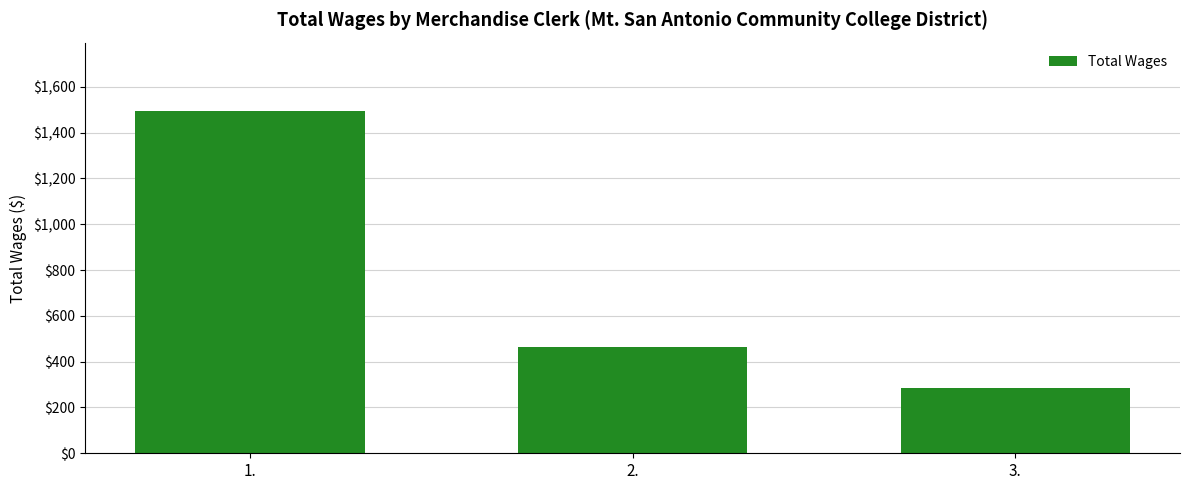

Which label corresponds to the largest value in the chart?

1.